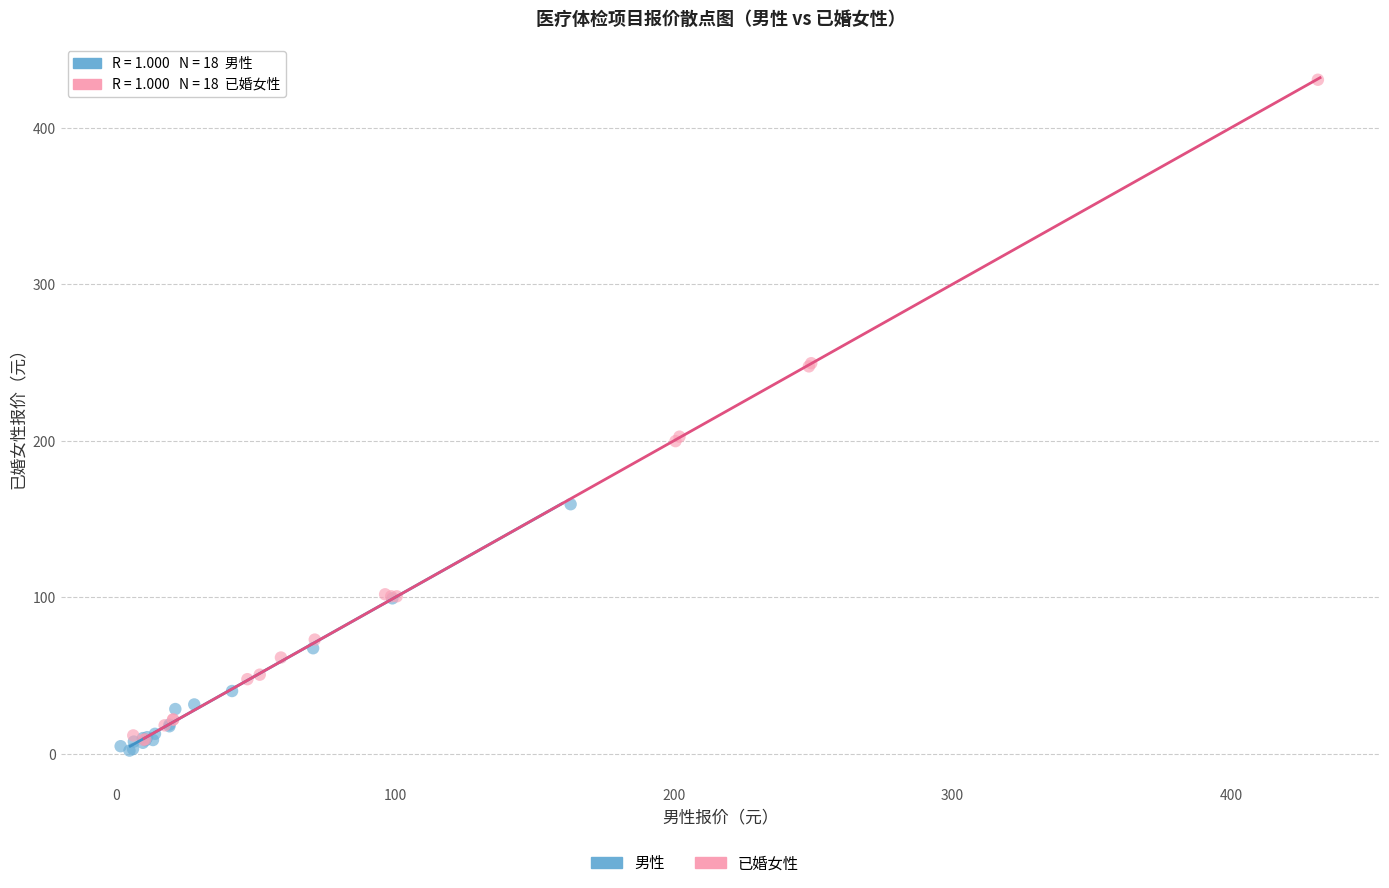

Which series reaches the minimum Y coordinate?

男性